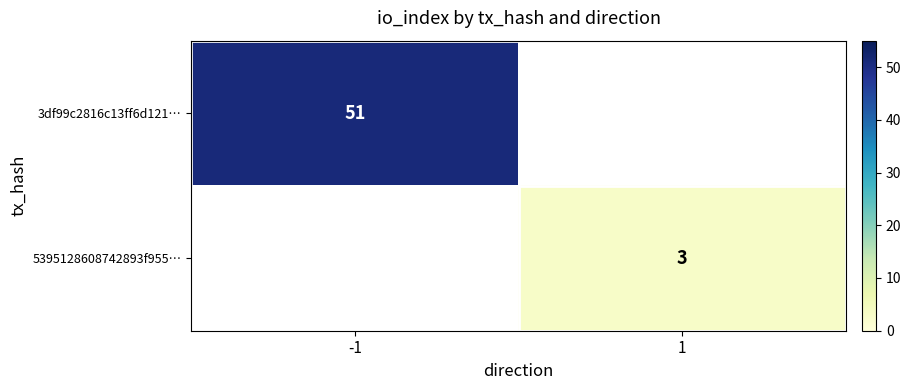

The 3df99c2816c13ff6d121… series shows 75 at -1. True or false?

False